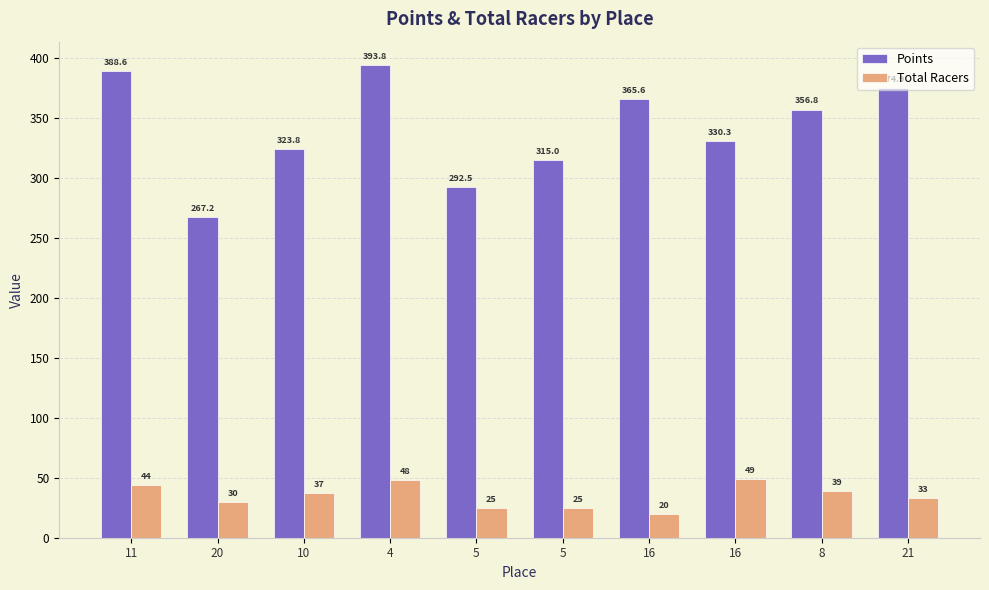

What is the difference between the maximum and minimum values in the Total Racers series?

29.0